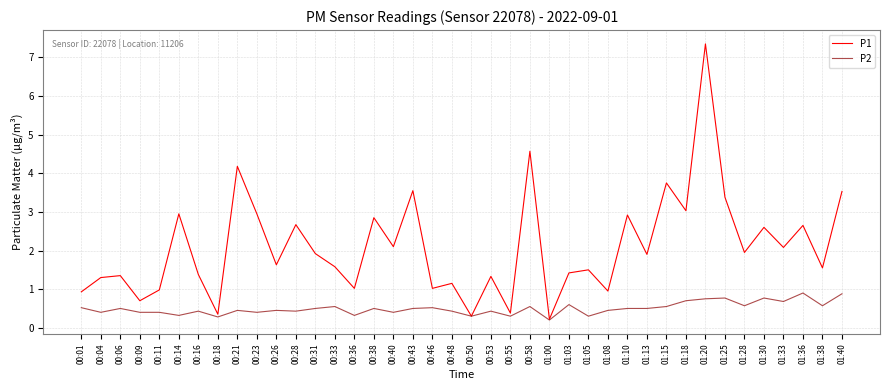

Which category has the highest value in the P1 series?

01:20